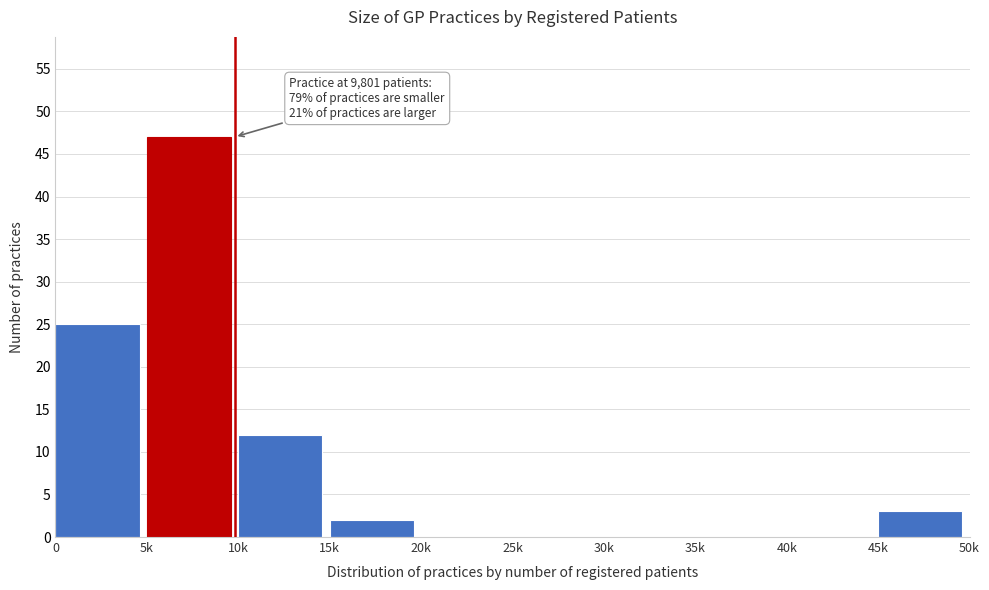

Reading left to right, what are all the values shown in this chart?

0=25	5k=47	10k=12	15k=2	20k=0	25k=0	30k=0	35k=0	40k=0	45k=3